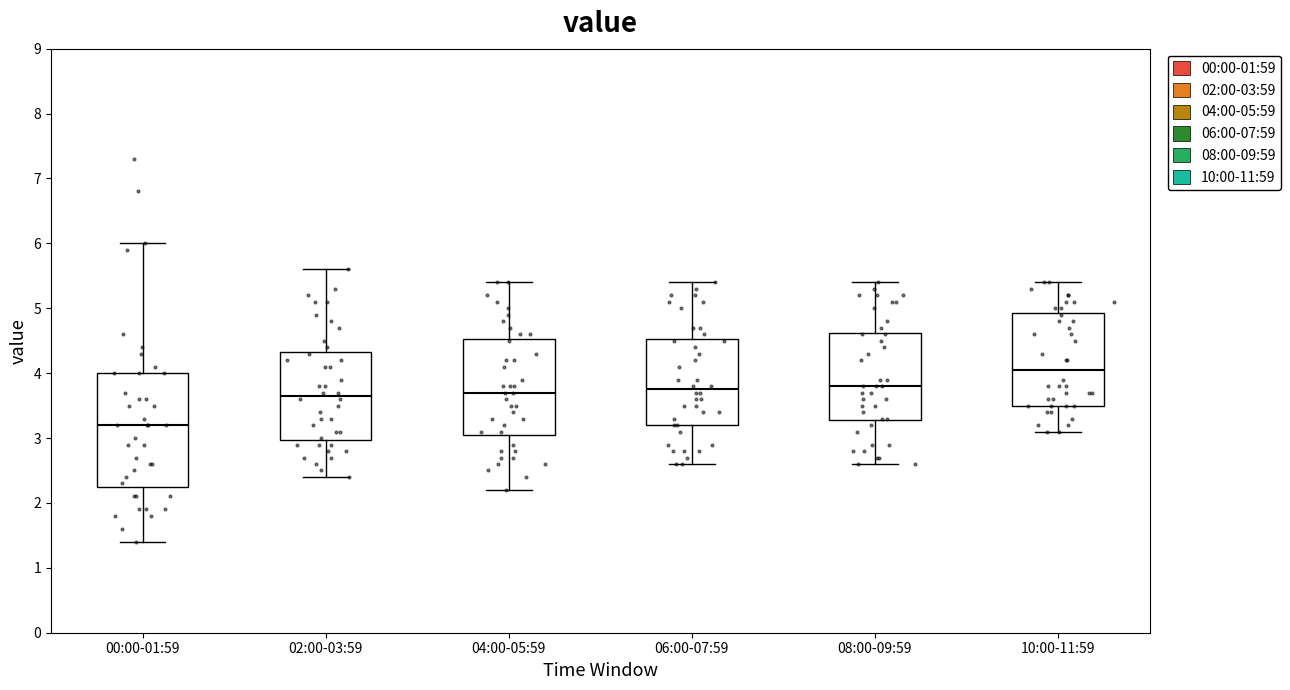

Comparing the boxes themselves (not the whiskers), which one is the tallest?

00:00-01:59